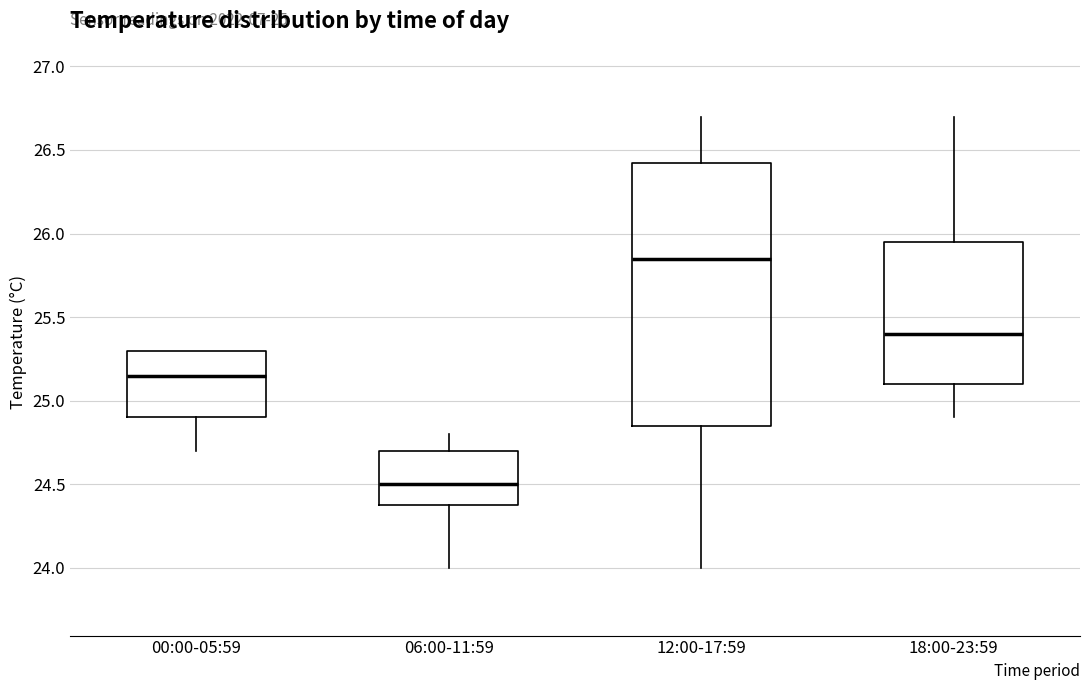

Reading left to right, transcribe this box plot: for each box, give where its median line is, the range the box spans, and where its two whiskers end, as read against the y-axis. The values are not printed on the chart, so give them approximately, as read against the axis.

00:00-05:59: median 25.15, box 24.90 to 25.30, whiskers 24.70 to 25.30
06:00-11:59: median 24.50, box 24.40 to 24.70, whiskers 24.00 to 24.80
12:00-17:59: median 25.85, box 24.85 to 26.45, whiskers 24.00 to 26.70
18:00-23:59: median 25.40, box 25.10 to 25.95, whiskers 24.90 to 26.70